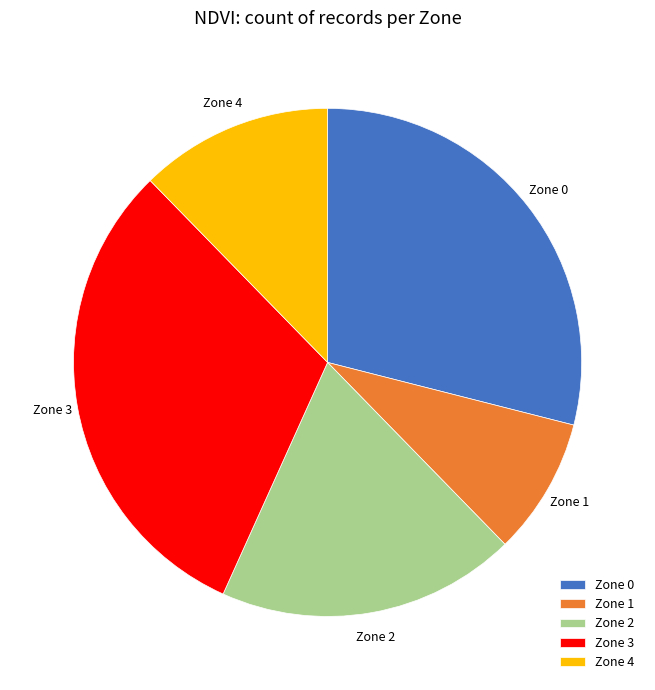

How many slices are in this pie chart?

5